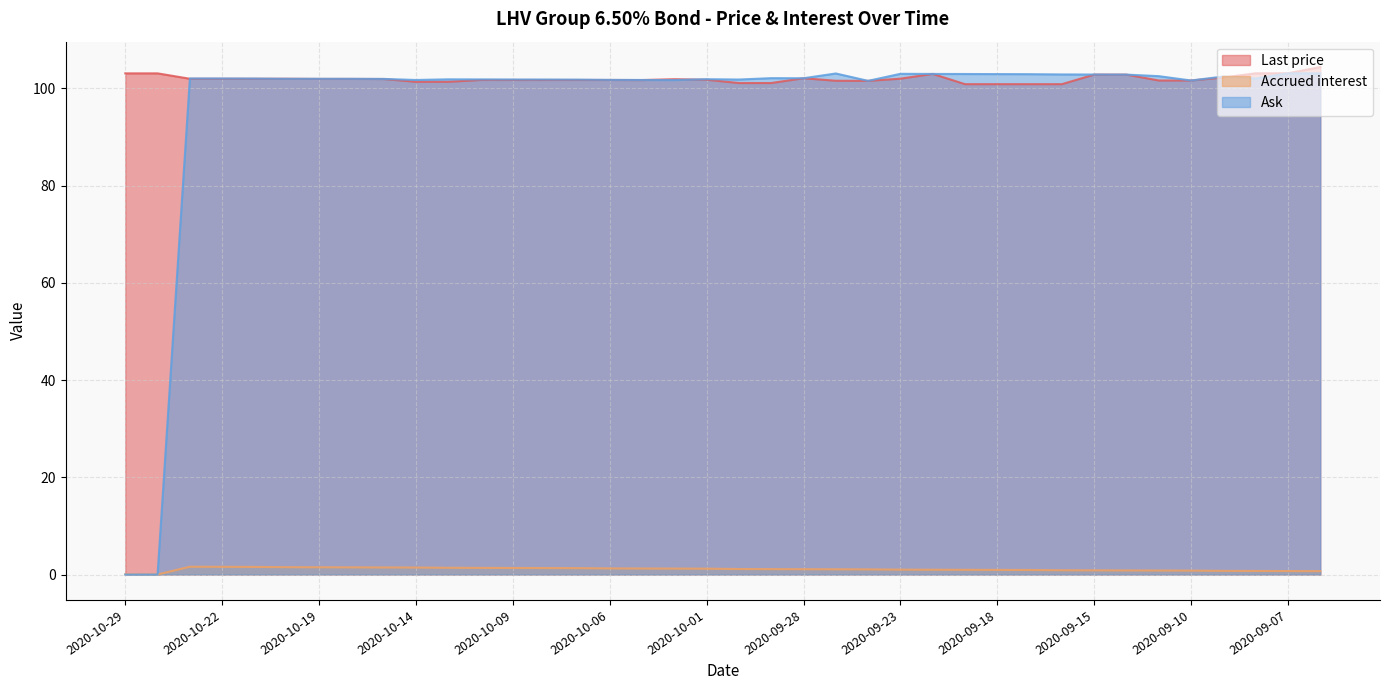

Is the value of Last price at 2020-09-15 greater than the value of Ask at 2020-10-23?

Yes